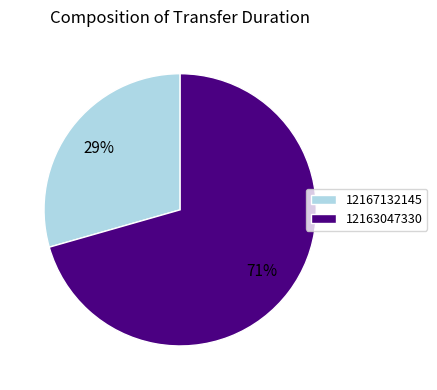

How many slices are in this pie chart?

2